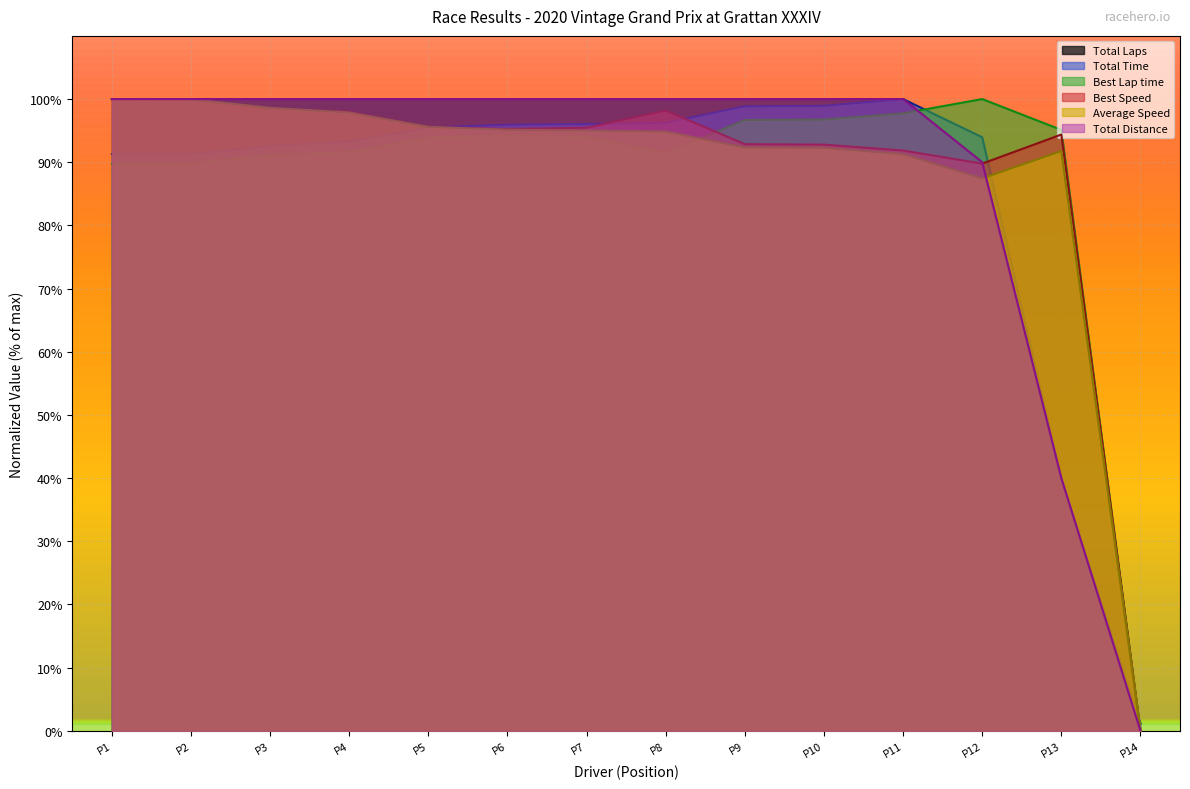

Does the chart display data point markers on the line(s)?

No